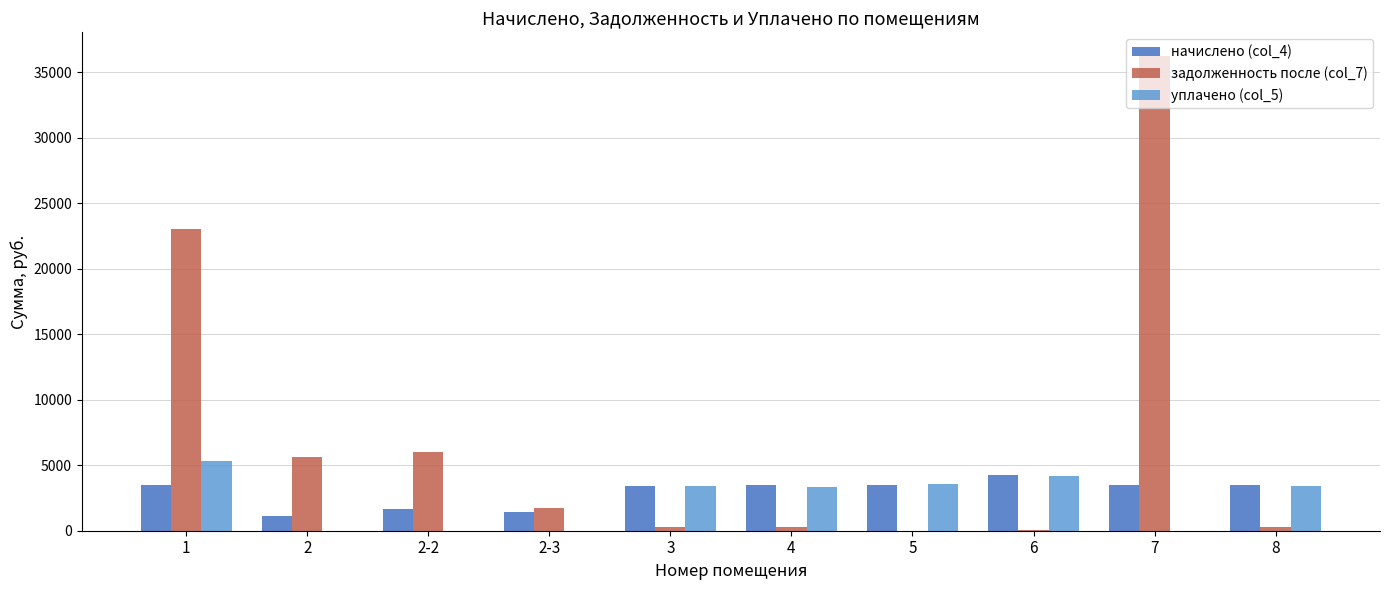

At which label does уплачено (col_5) first exceed 3395?

1